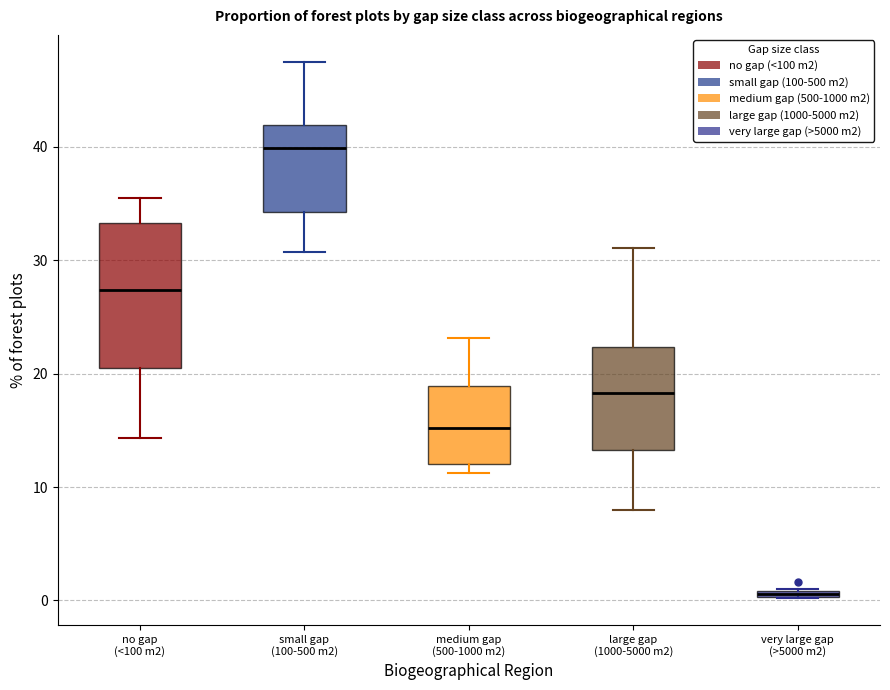

Comparing the boxes themselves (not the whiskers), which one is the tallest?

no gap (<100 m2)